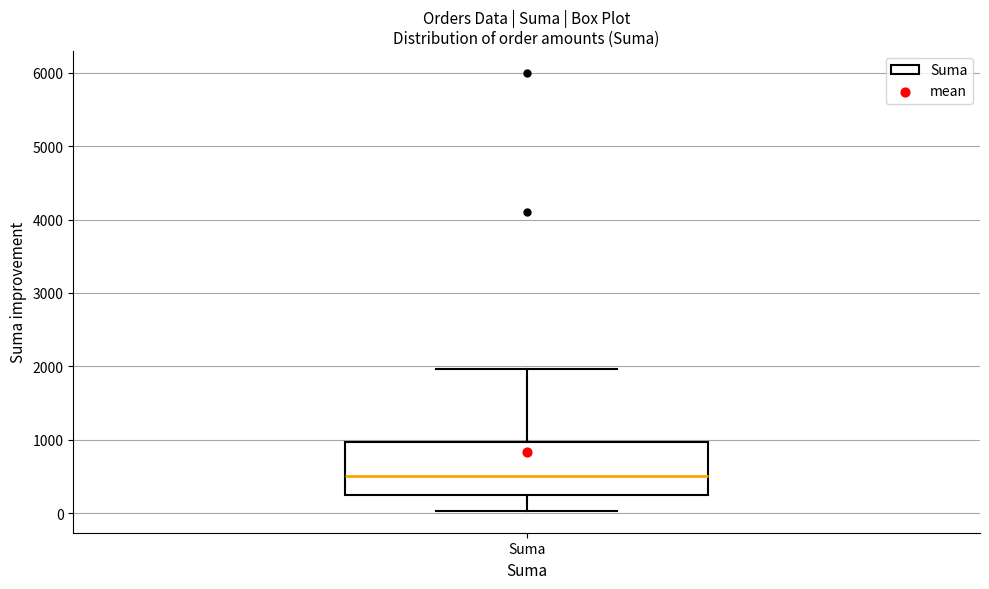

Transcribe this box plot: give where the median line is, the range the box spans, and where the two whiskers end, as read against the y-axis. The values are not printed on the chart, so give them approximately, as read against the axis.

median 500, box 200 to 1000, whiskers 0 to 2000